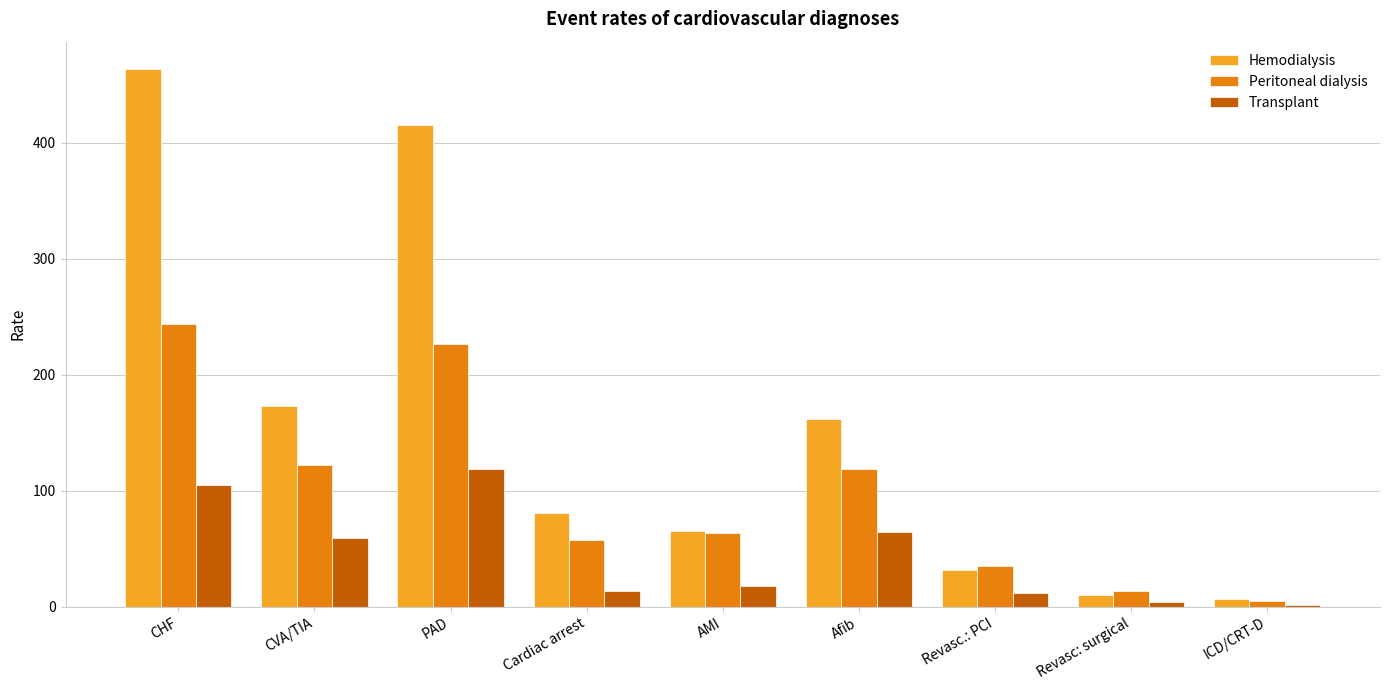

How many data points in Peritoneal dialysis are less than 63?

4